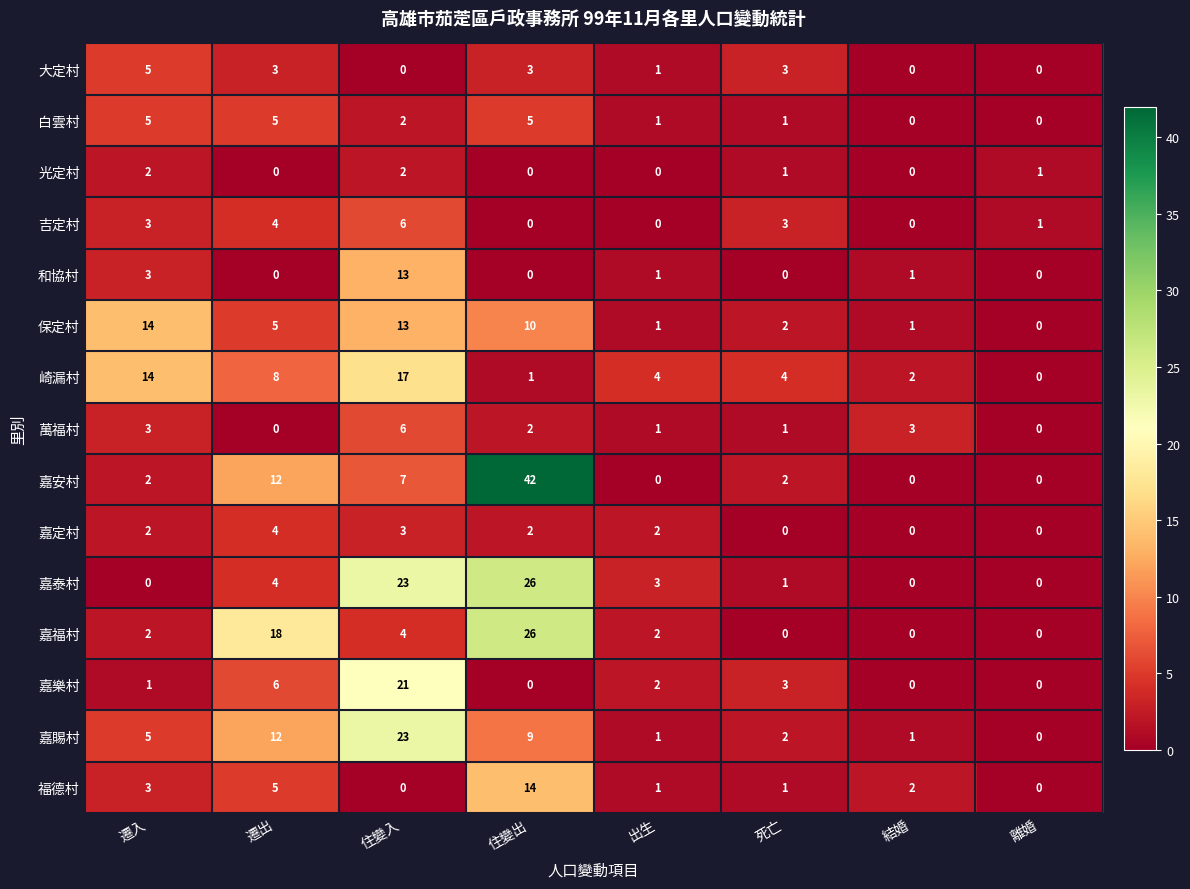

At which label is 嘉賜村 closest to 11?

遷出